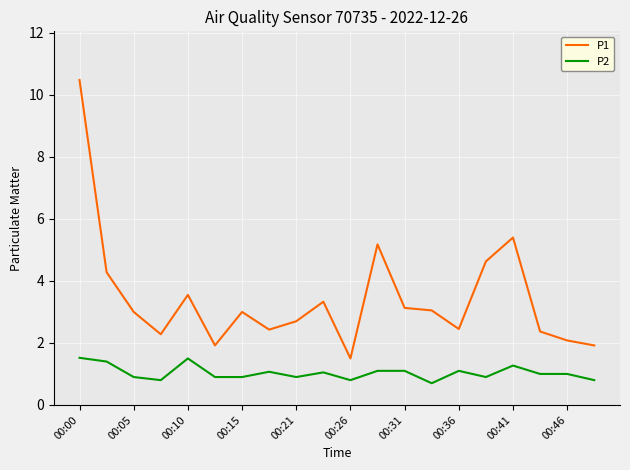

What is the average value of the P2 series?

1.0